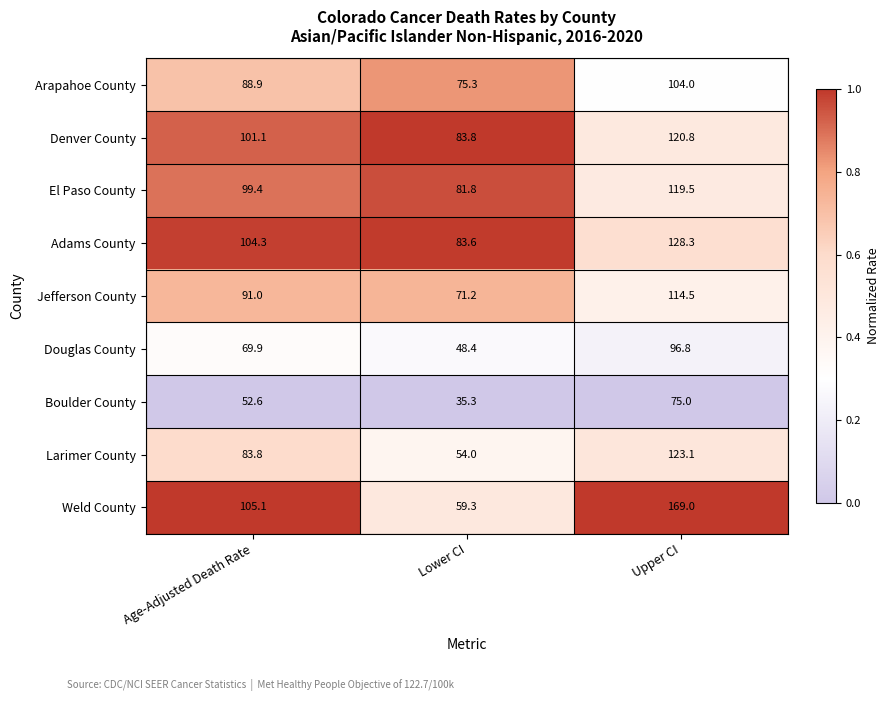

Between Lower CI and Upper CI, which series saw the biggest shift?

Weld County